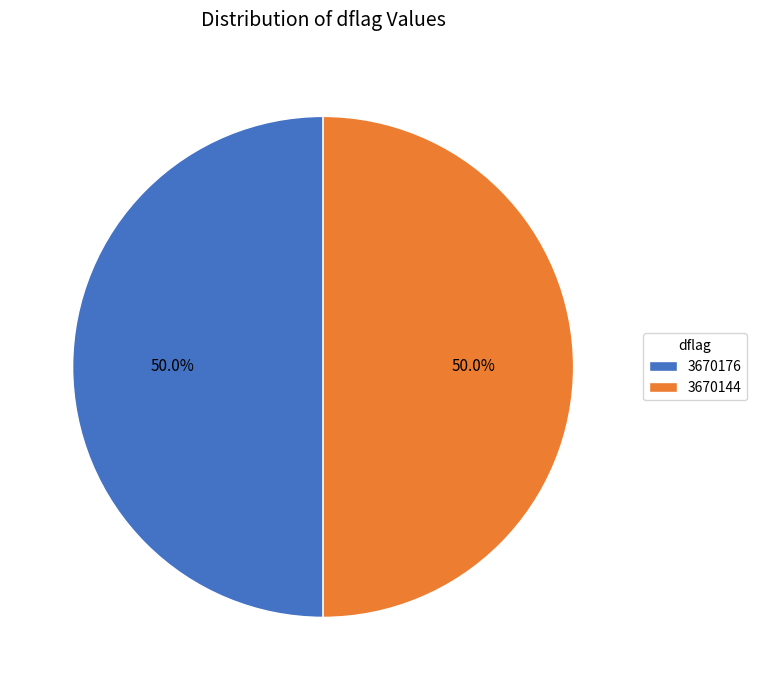

Do 3670144 and 3670176 together represent more than half of the pie?

Yes